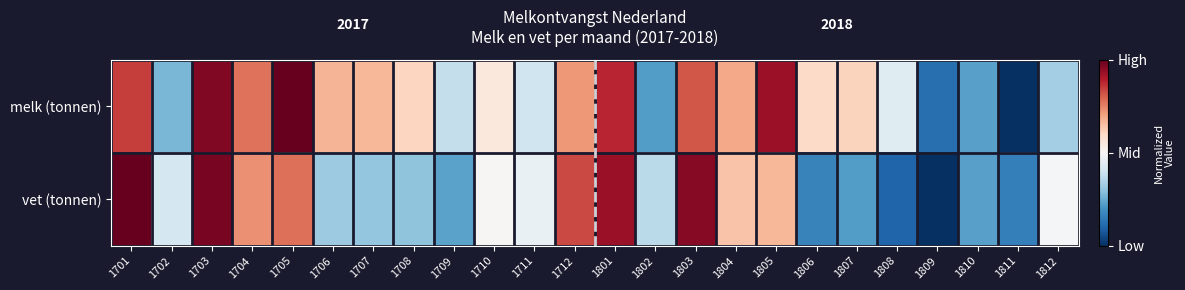

Which series has the largest total across all categories?

melk (tonnen)